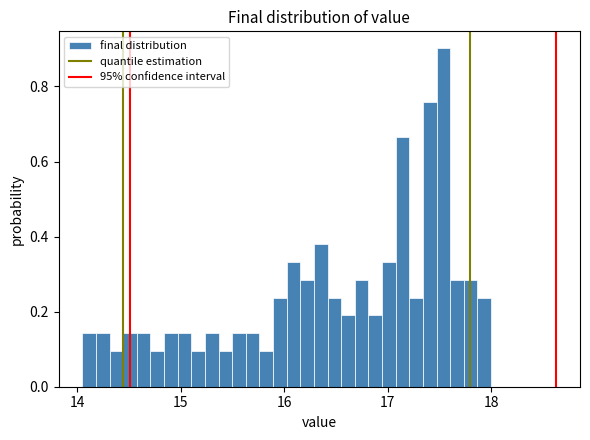

Around what value on the x-axis is the tallest bar? Give the approximate position of its centre, as read against the axis.

17.5